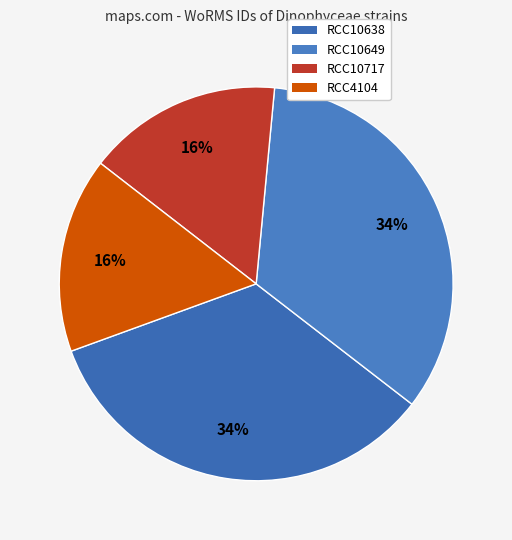

Count the number of slices in the pie.

4